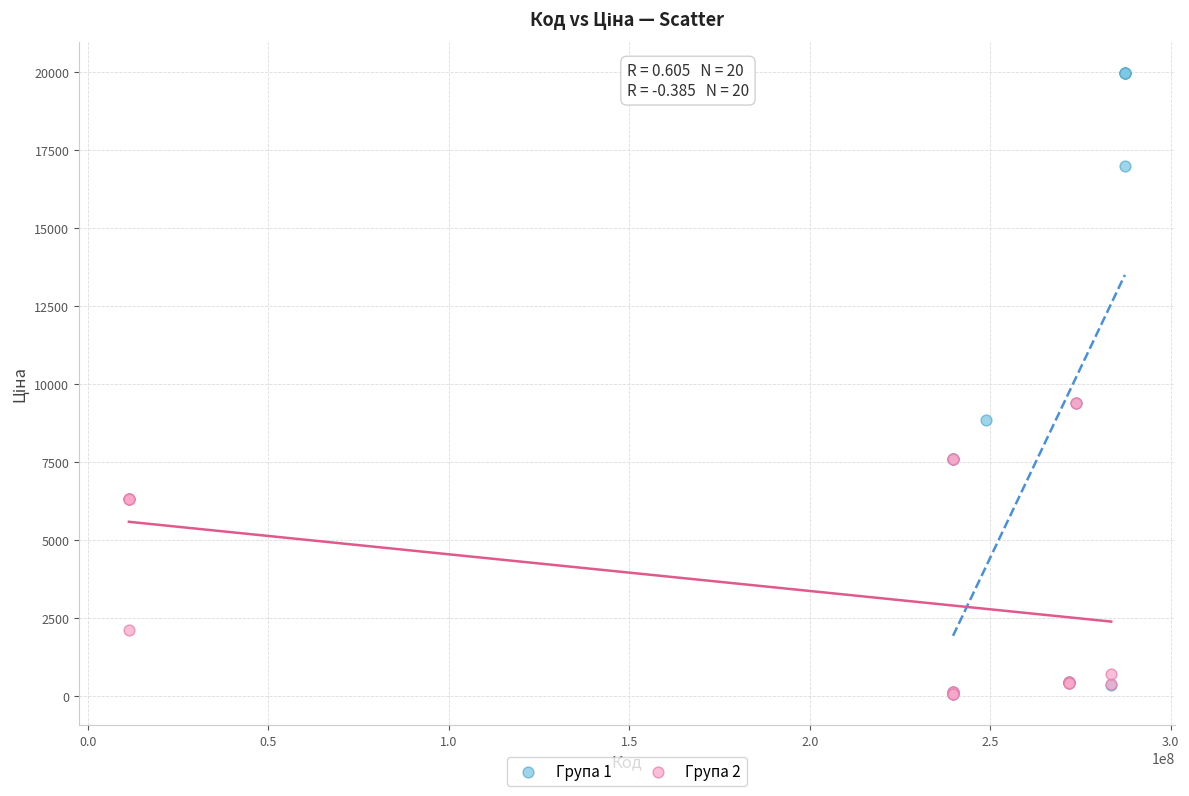

Which series has the widest spread of Y values?

Група 1